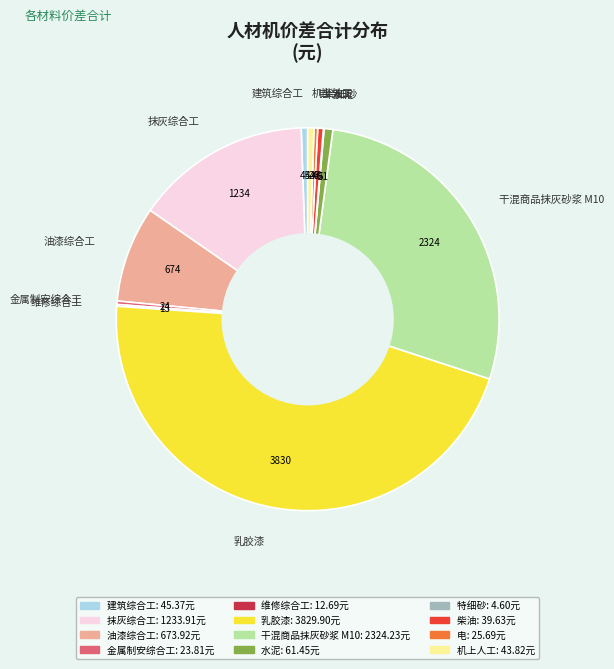

What is the ratio of the value at 柴油 to the value at 电?

1.5